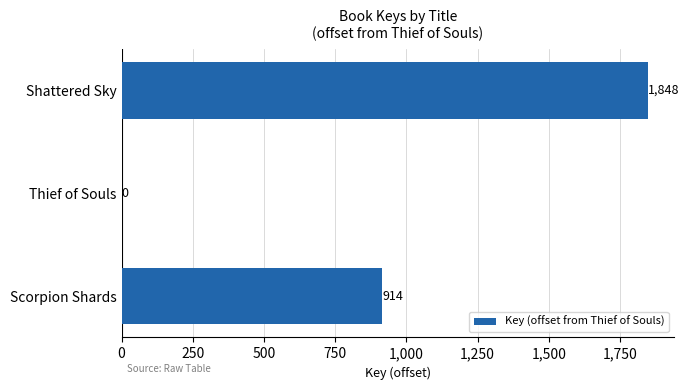

Reading top to bottom, list all the values displayed in this chart.

Shattered Sky=1848	Thief of Souls=0	Scorpion Shards=914